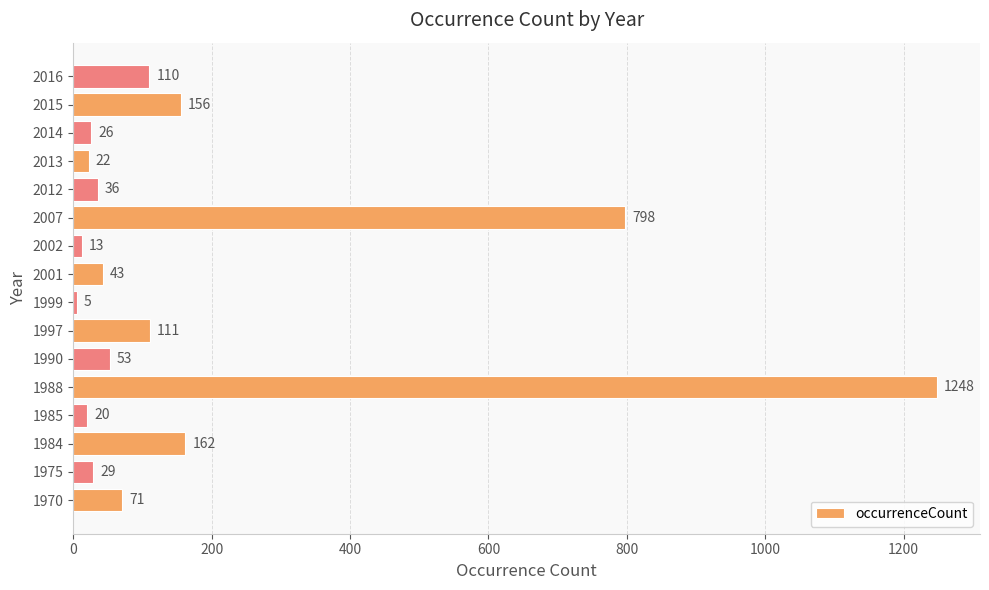

At which label is the value closest to 626?

2007